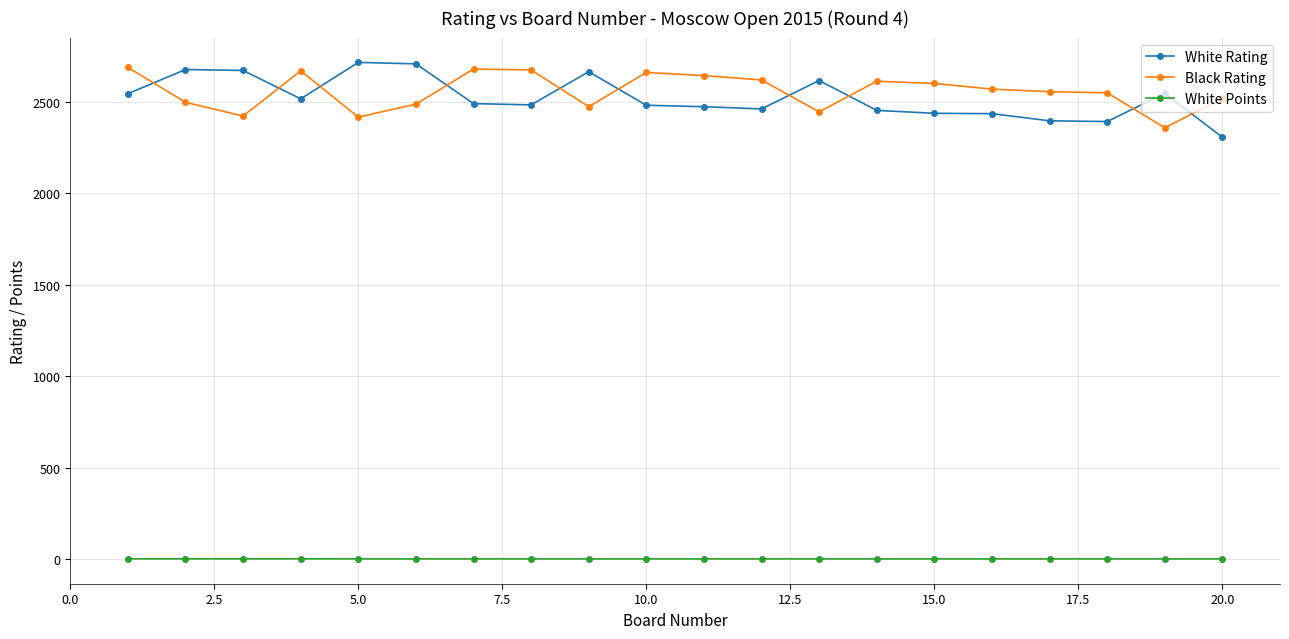

True or false: White Rating and Black Rating intersect in this chart.

True